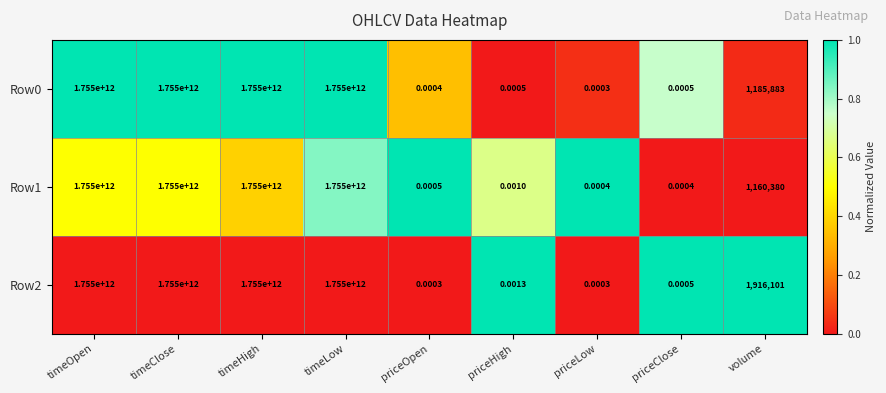

Is the value of Row1 at volume greater than the value of Row0 at priceLow?

Yes